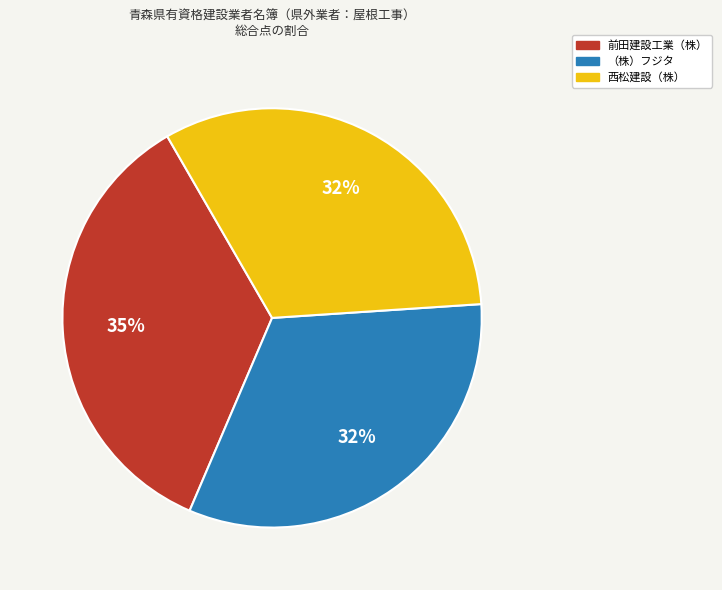

Count the number of slices in the pie.

3